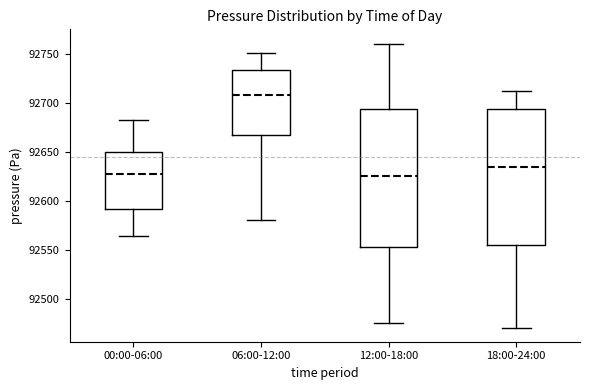

Reading left to right, transcribe this box plot: for each box, give where its median line is, the range the box spans, and where its two whiskers end, as read against the y-axis. The values are not printed on the chart, so give them approximately, as read against the axis.

00:00-06:00: median 92630, box 92590 to 92650, whiskers 92565 to 92685
06:00-12:00: median 92710, box 92665 to 92735, whiskers 92580 to 92750
12:00-18:00: median 92625, box 92555 to 92695, whiskers 92475 to 92760
18:00-24:00: median 92635, box 92555 to 92695, whiskers 92470 to 92710